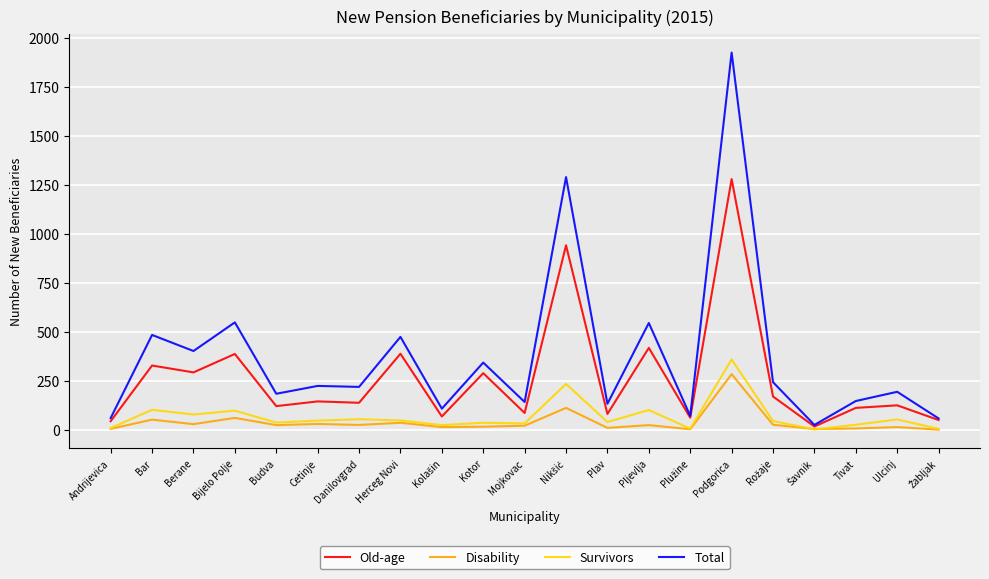

The Total series shows 143 at Mojkovac. True or false?

True